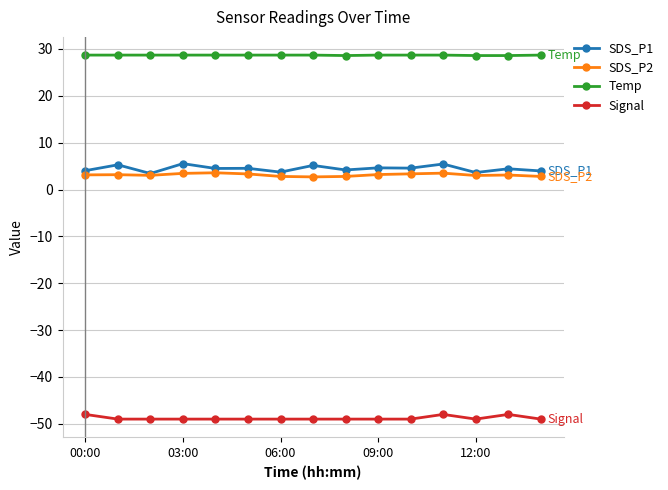

What is the maximum value shown in the chart?

28.7